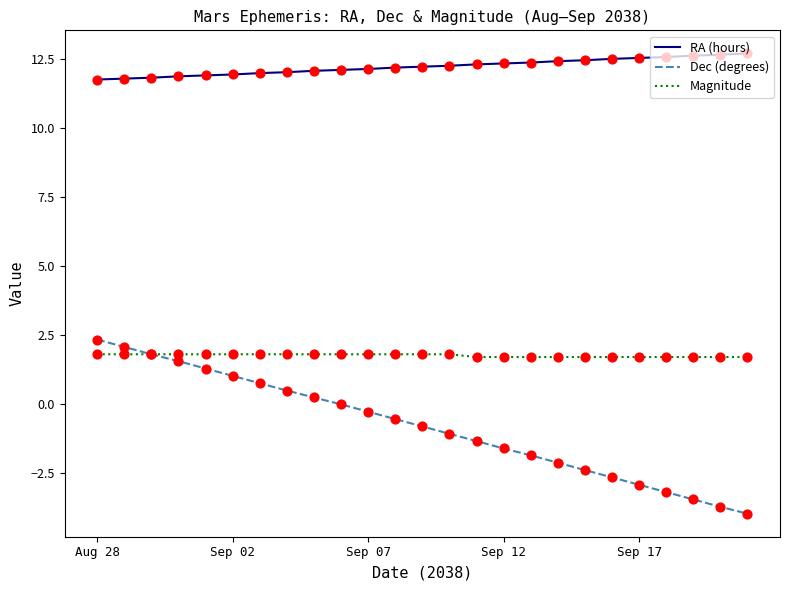

Which series has the largest total across all categories?

RA (hours)